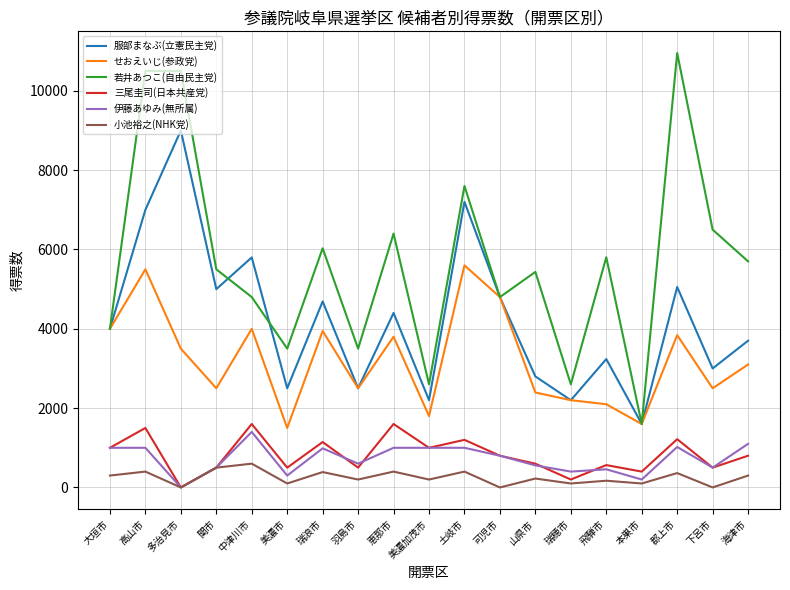

What are all the series names shown in the legend?

服部まなぶ(立憲民主党), せおえいじ(参政党), 若井あつこ(自由民主党), 三尾圭司(日本共産党), 伊藤あゆみ(無所属), 小池裕之(NHK党)